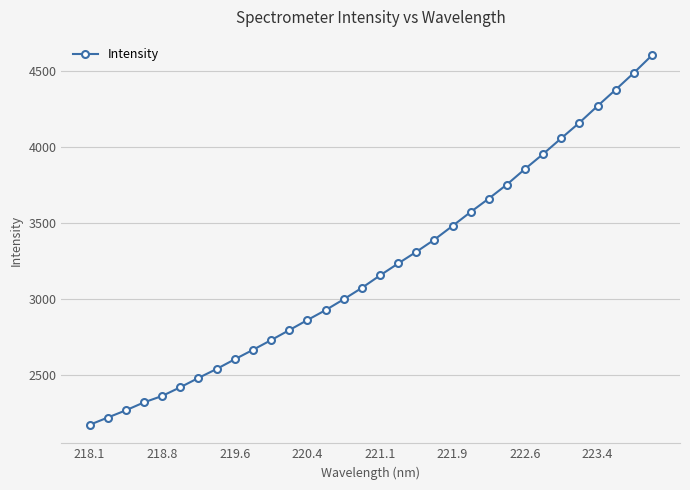

True or false: there are more than 2 points higher than both neighbors.

False